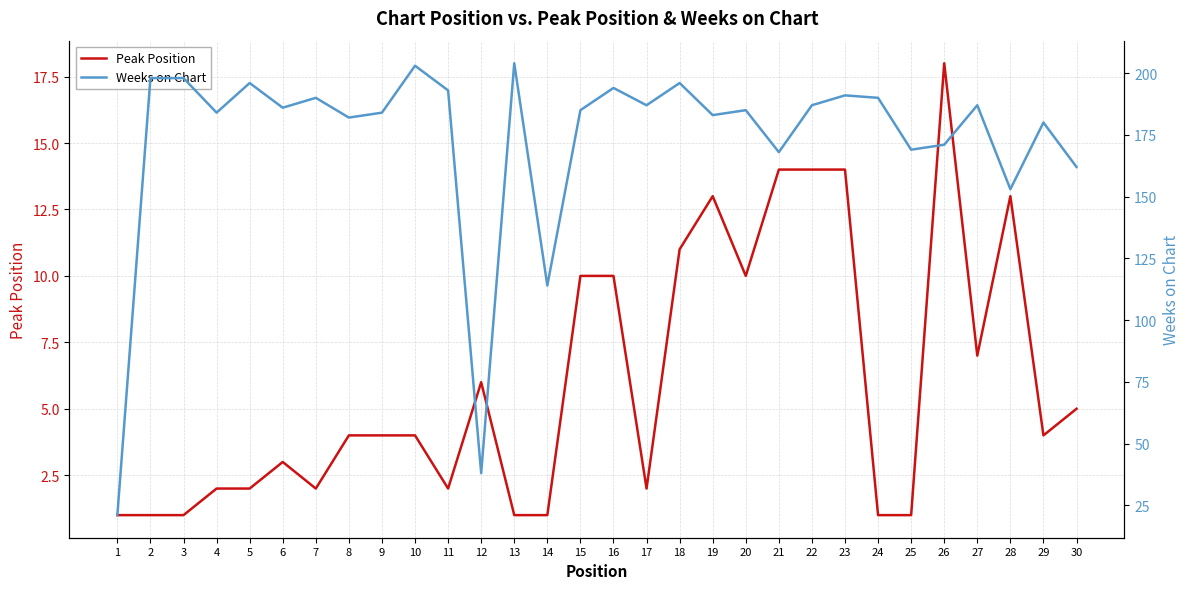

Which series changed the most between 3 and 18?

Peak Position